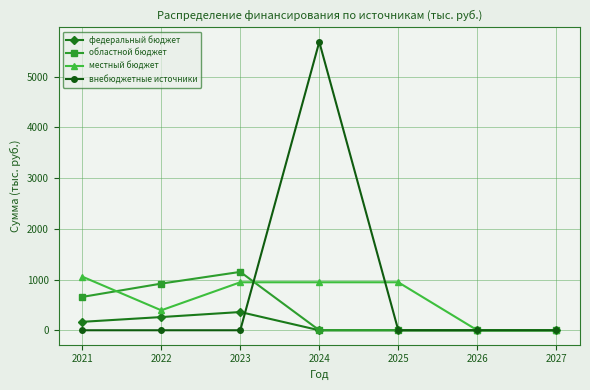

At which category does the chart reach its peak across all series?

2024